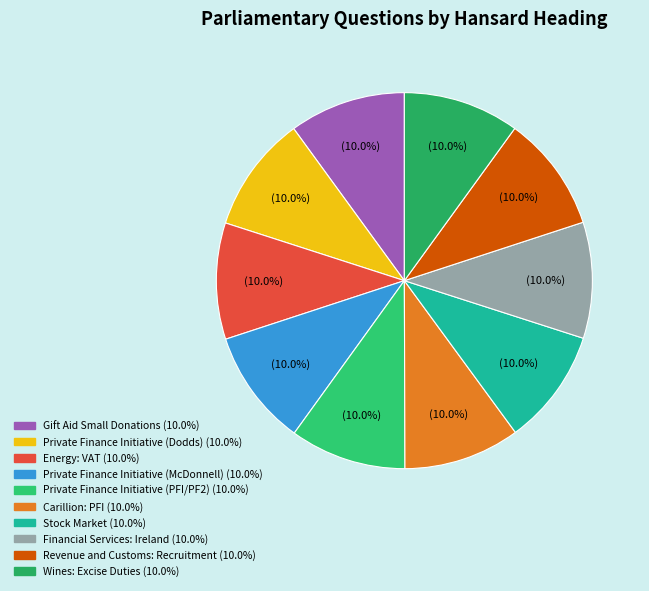

What percentage is NOT represented by Private Finance Initiative (PFI/PF2)?

90.0%